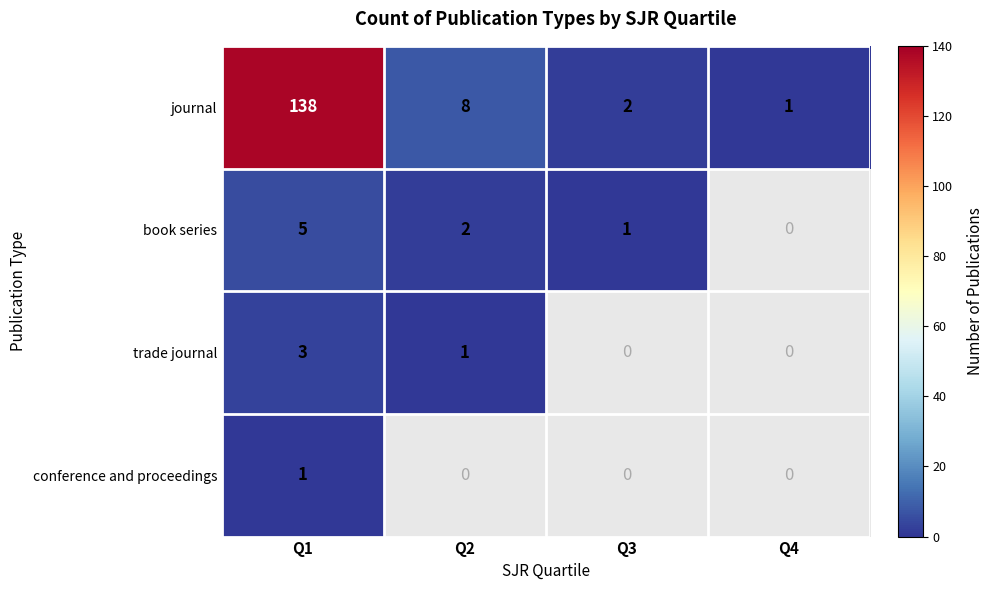

The journal series shows 2 at Q3. True or false?

True